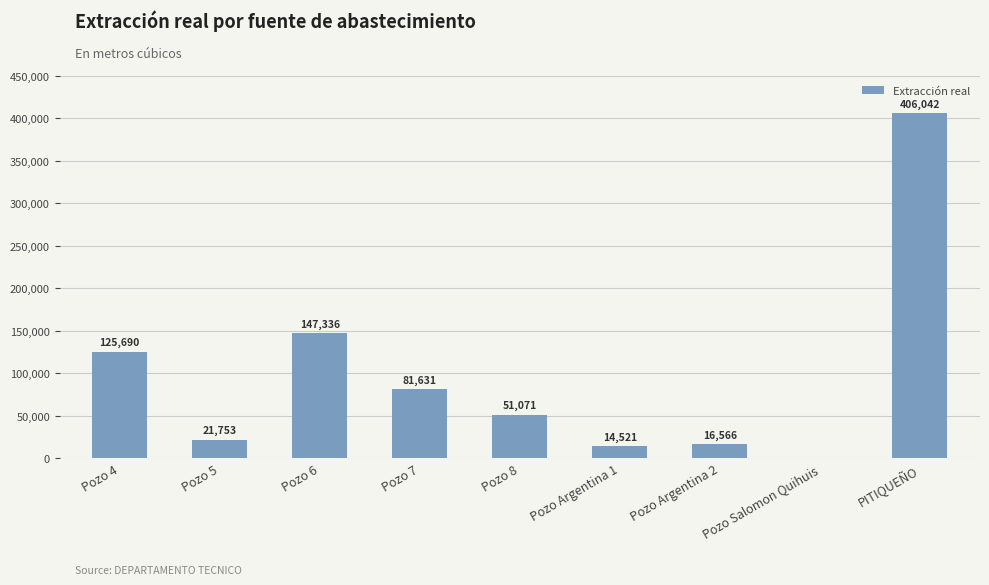

Reading right to left, extract all data points from this chart.

PITIQUEÑO=406042	Pozo Salomon Quihuis=0	Pozo Argentina 2=16566	Pozo Argentina 1=14521	Pozo 8=51071	Pozo 7=81631	Pozo 6=147336	Pozo 5=21753	Pozo 4=125690